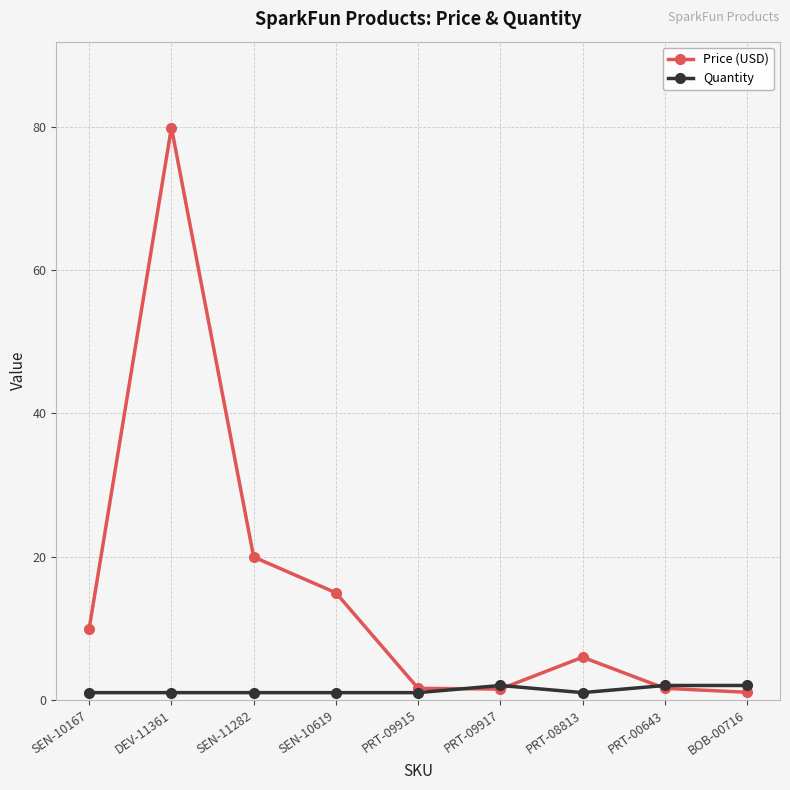

List the series in order of their peak value, lowest first.

Quantity, Price (USD)